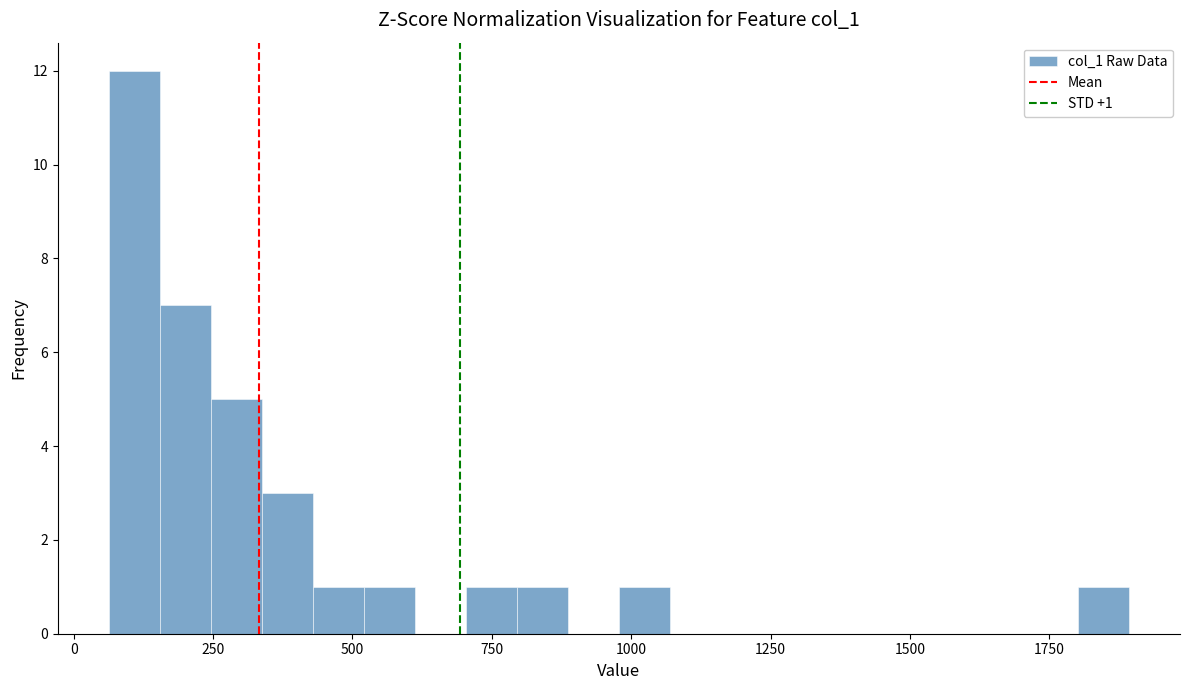

Read against the x-axis, roughly where is the centre of the tallest bar?

100